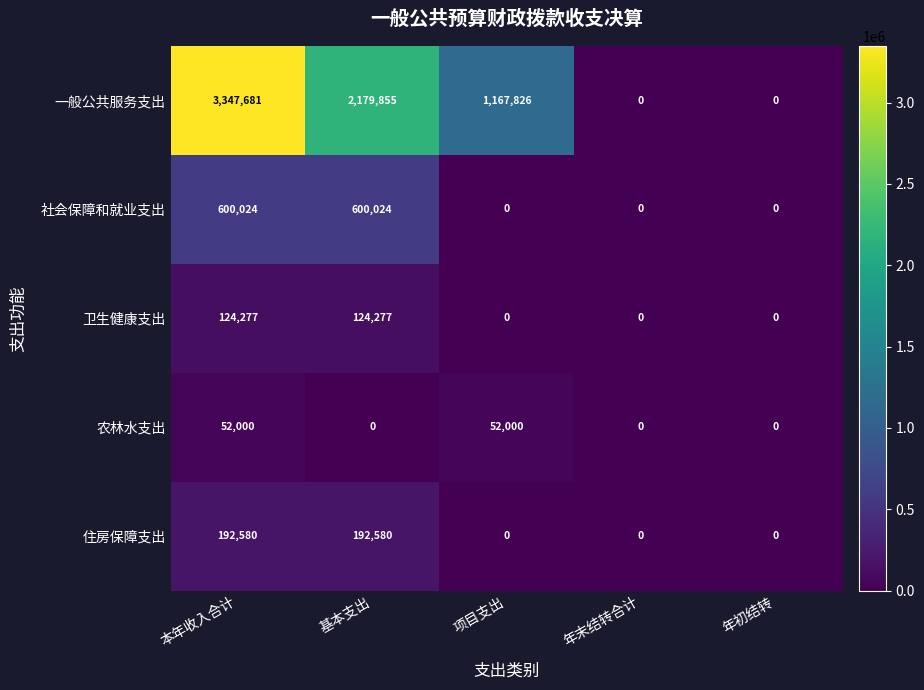

What is the greatest value displayed?

3347681